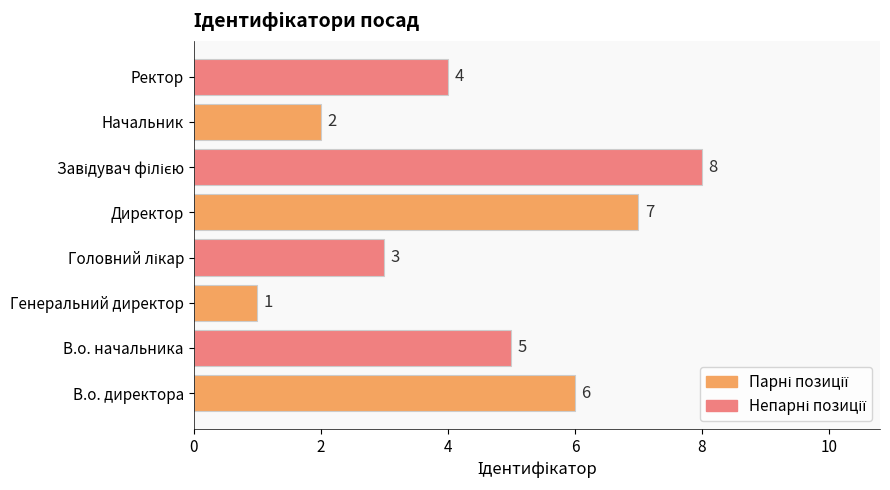

The chart shows a value of 2 at Ректор. True or false?

False